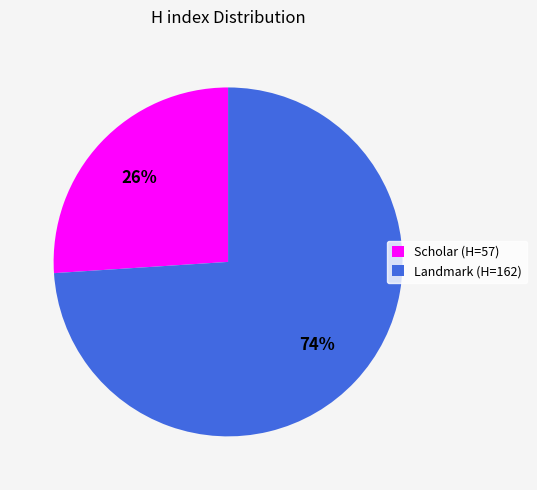

Is it true that Scholar (H=57) is 26% of the pie?

True